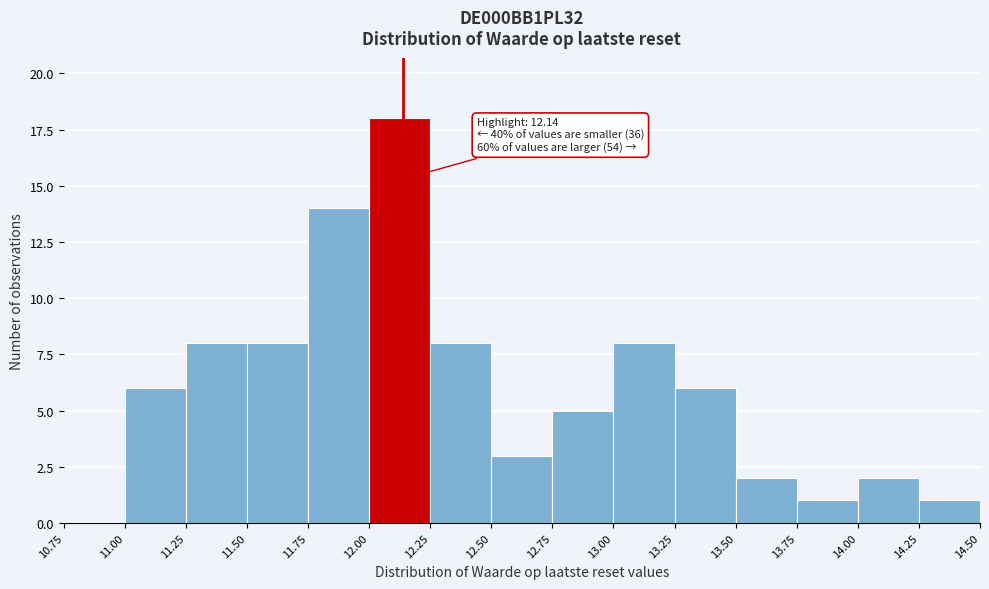

Over which range of the x-axis is the bar tallest?

12.00 to 12.25